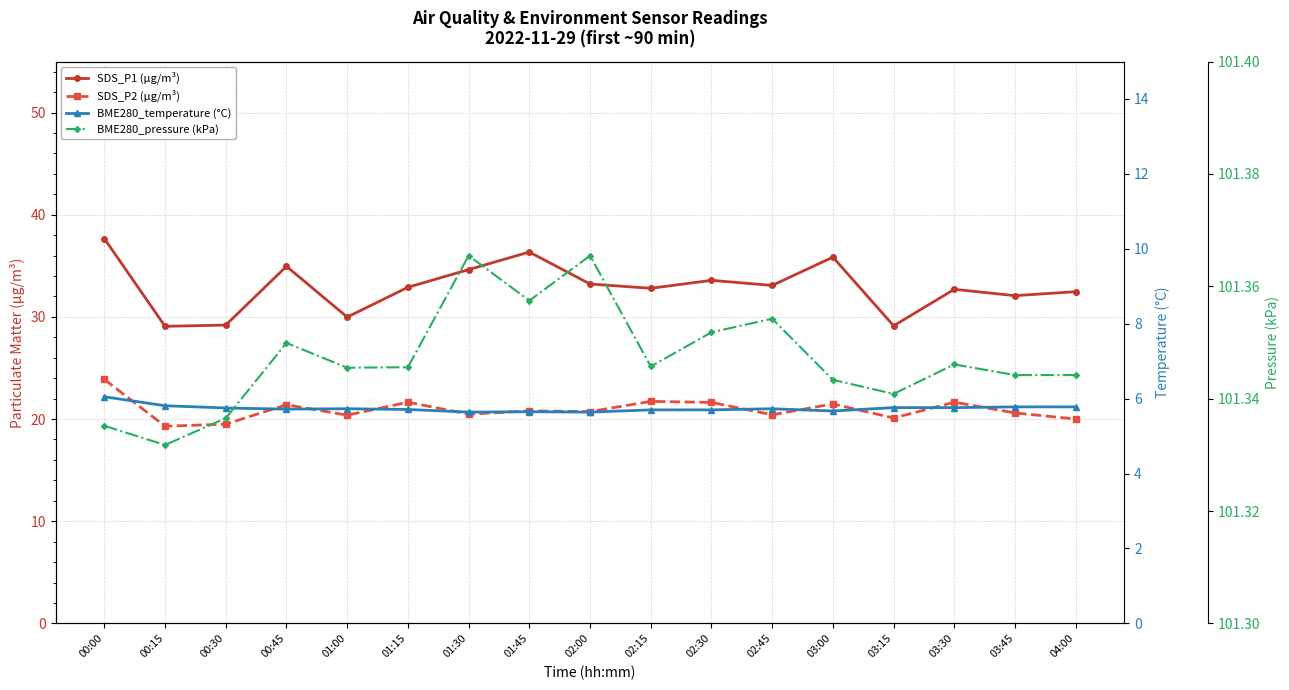

The SDS_P1 (µg/m³) series shows 16.4 at 00:30. True or false?

False